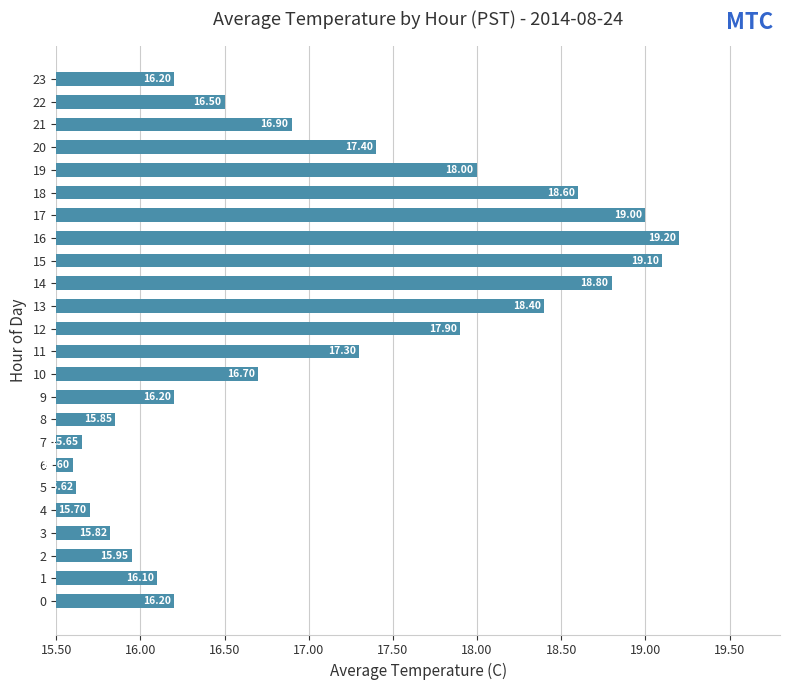

How many data points does each series have?

24